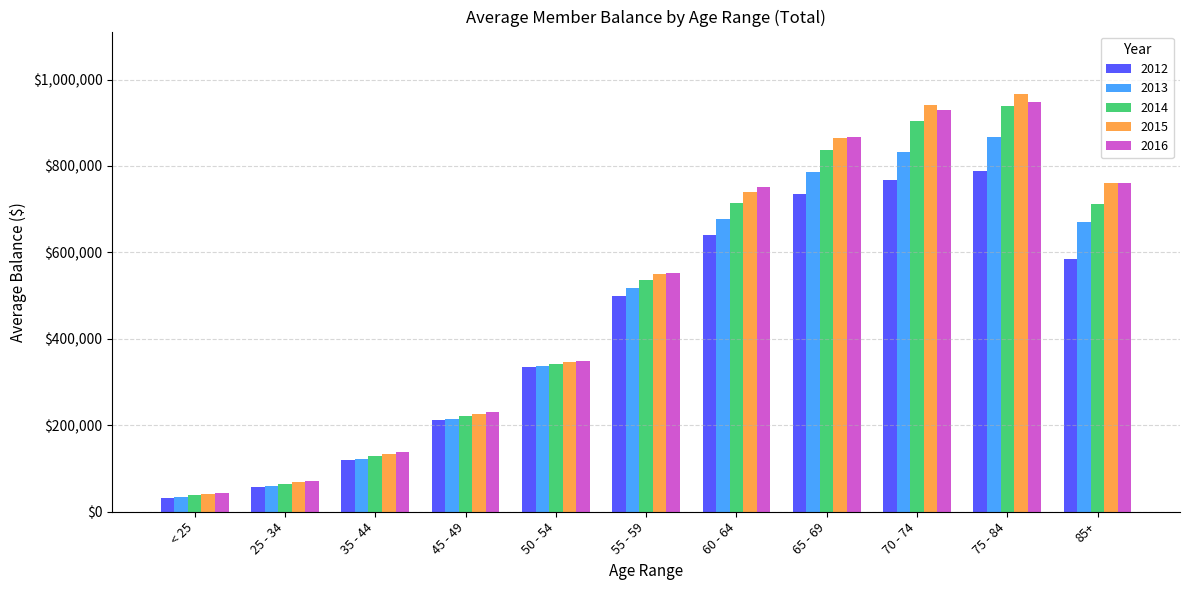

Which series has the widest spread of values?

2015